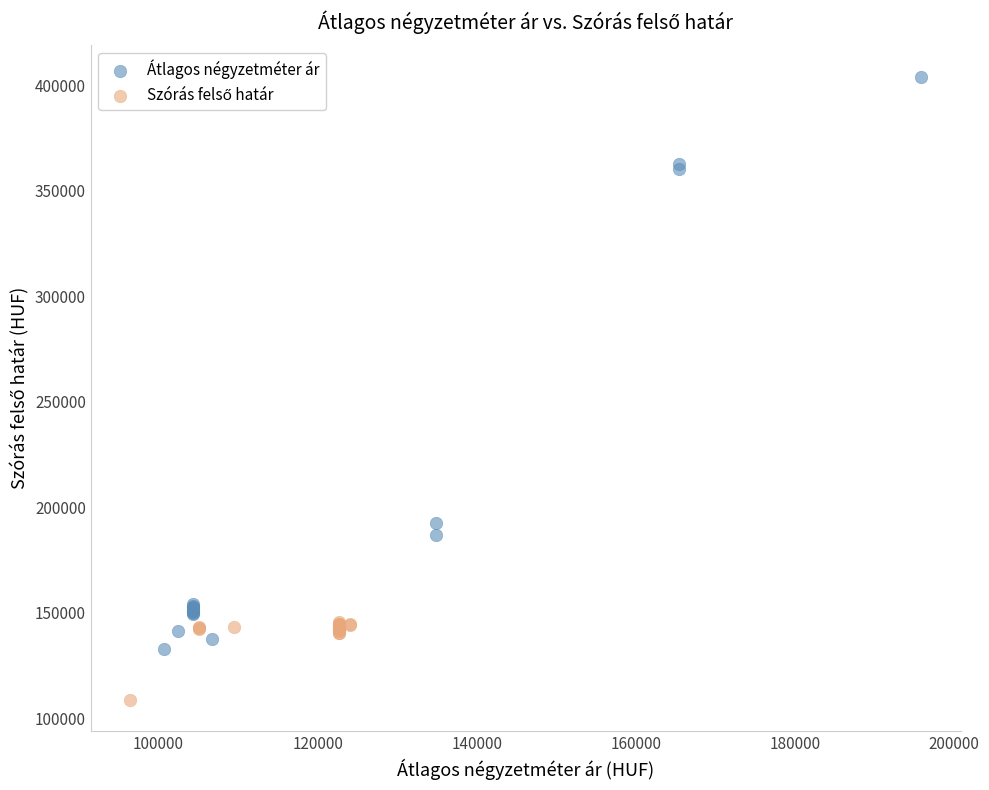

Which series has the widest spread of Y values?

Átlagos négyzetméter ár